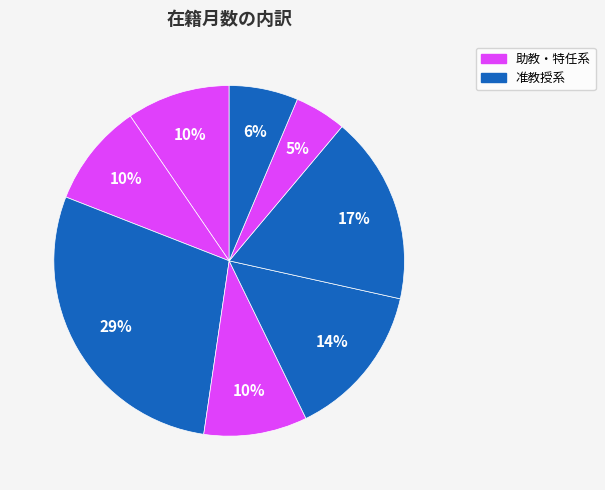

Count the number of slices in the pie.

8